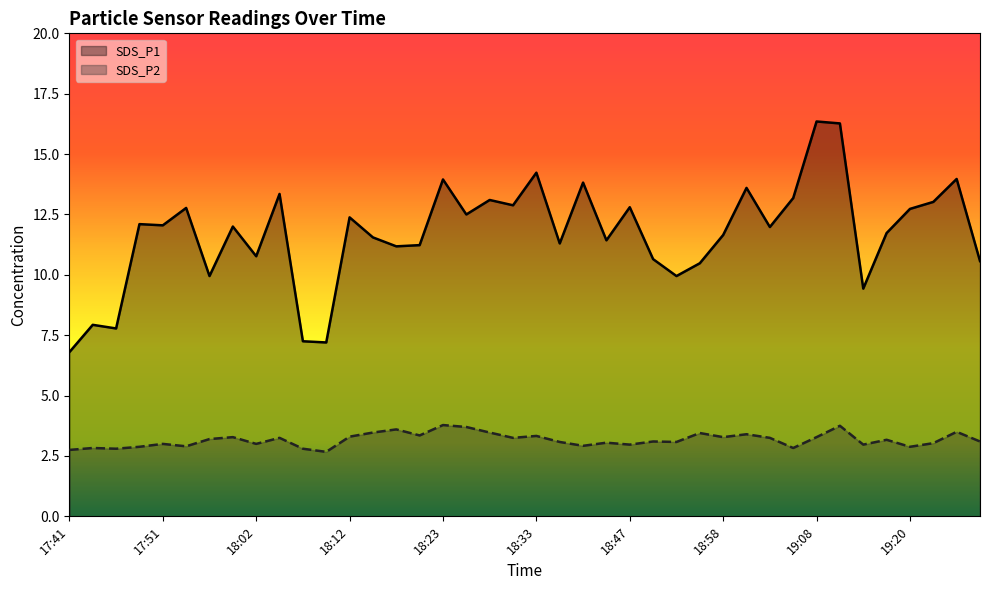

What is the value of the SDS_P2 point at the 5th from the left?

3.0